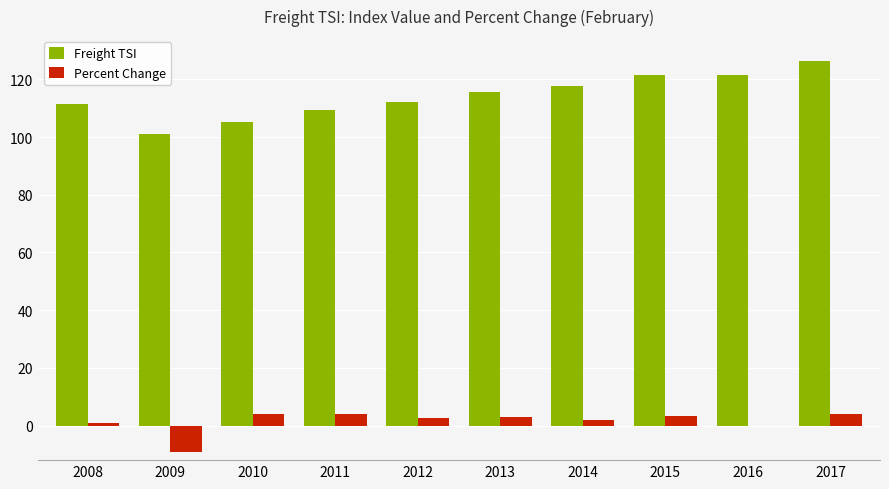

The value of Percent Change at 2016 is -5.3. True or false?

False